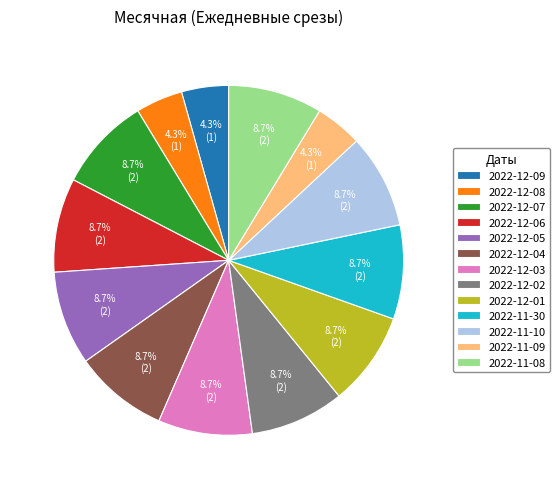

How many slices are in this pie chart?

13